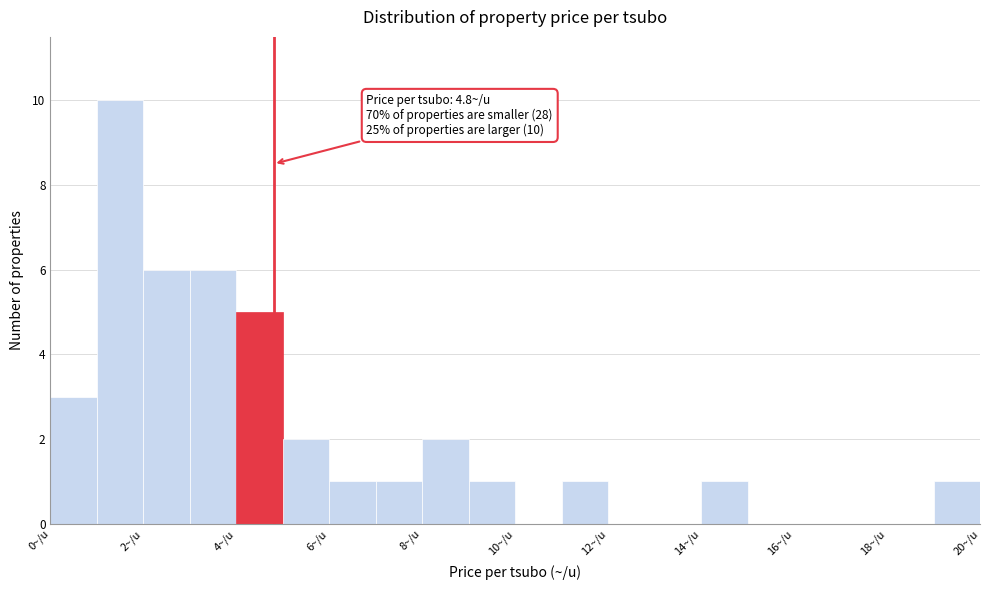

Over which range of the x-axis is the bar tallest?

1 to 2